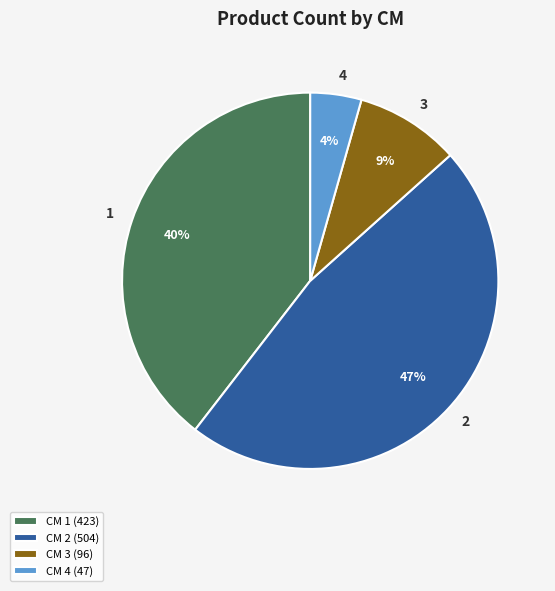

Count the number of slices in the pie.

4